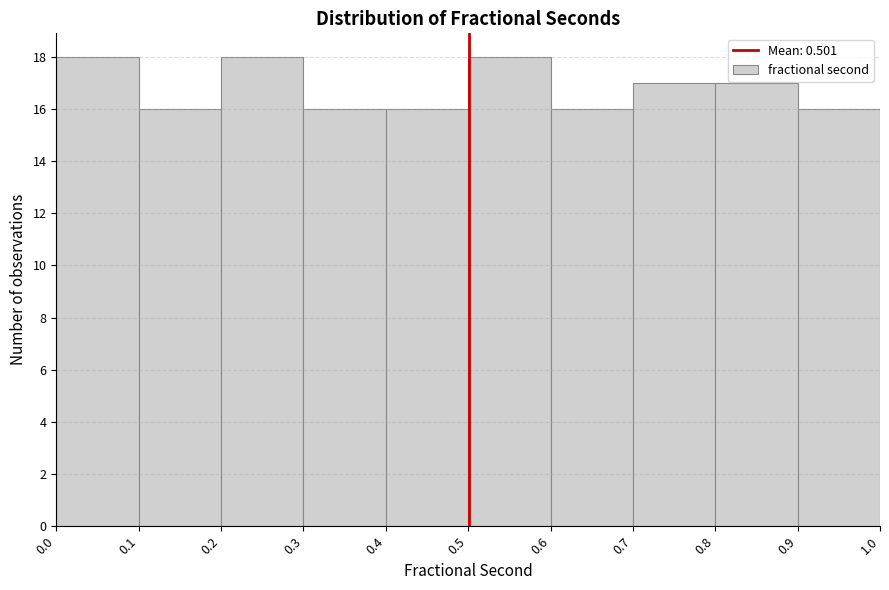

How tall is the bar that spans 0.8 to 0.9 on the x-axis? The values are not printed on the chart, so give them approximately, as read against the axis.

17